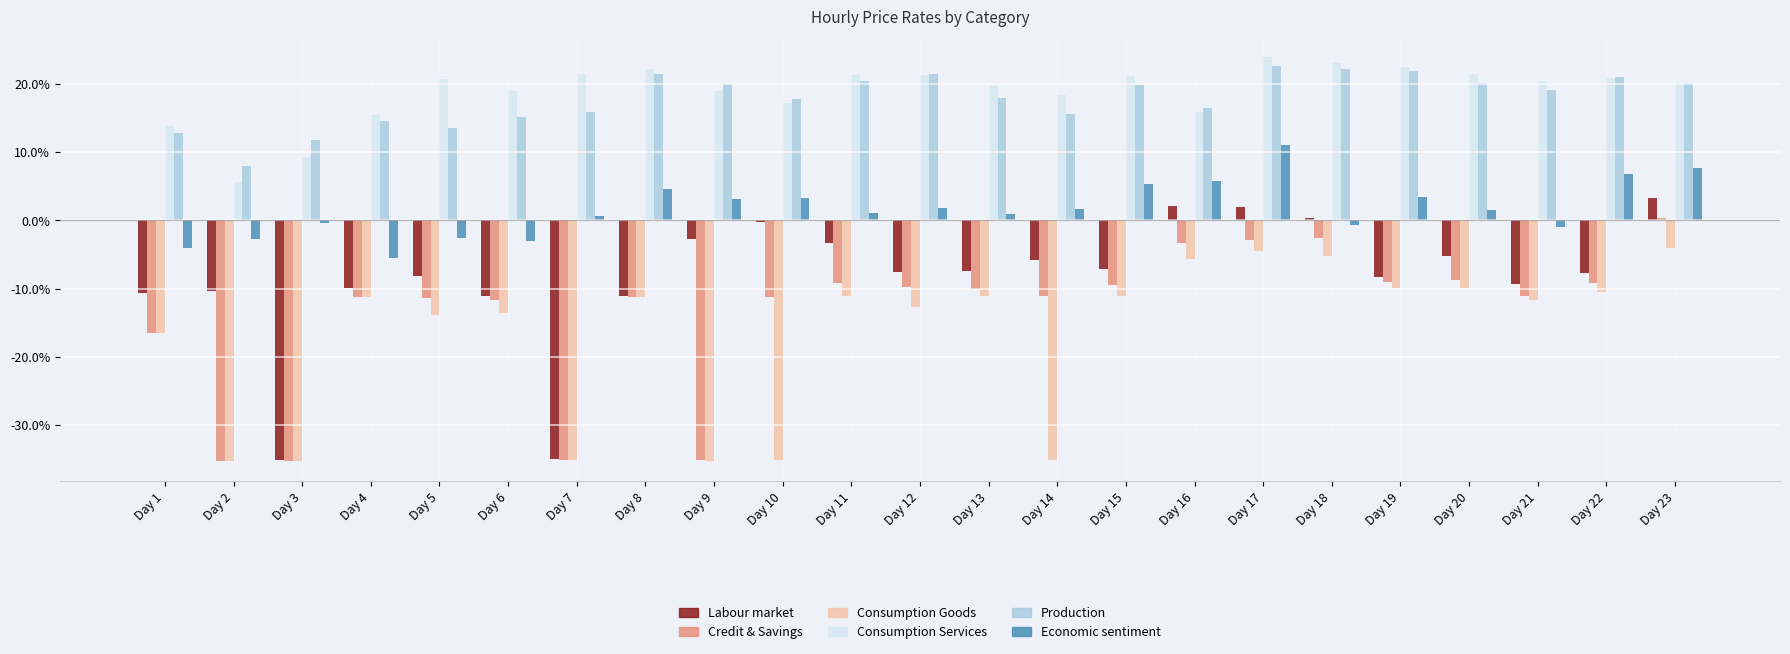

What is the difference between the second highest and second lowest values in the Economic sentiment series?

11.8